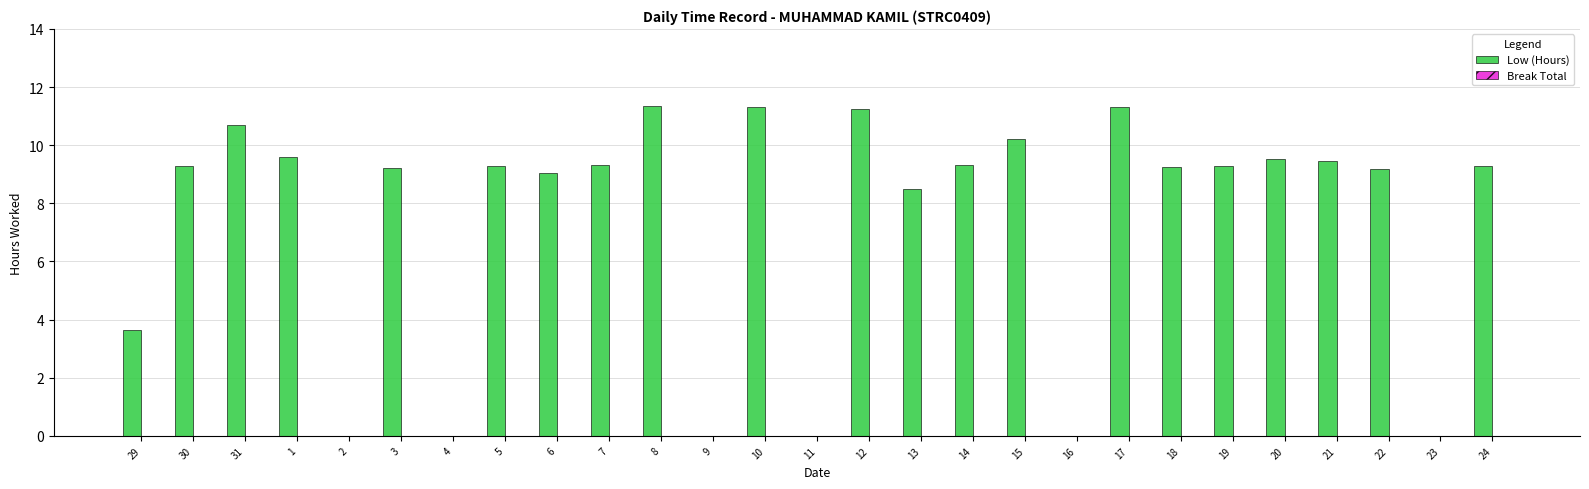

Approximately how many times larger is the value at 30 compared to 7?

1.0